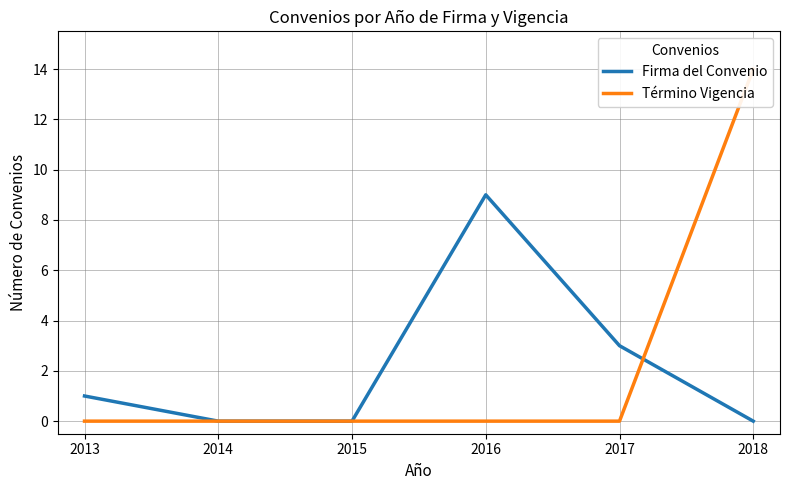

True or false: Término Vigencia has more than 1 points higher than both neighbors.

False